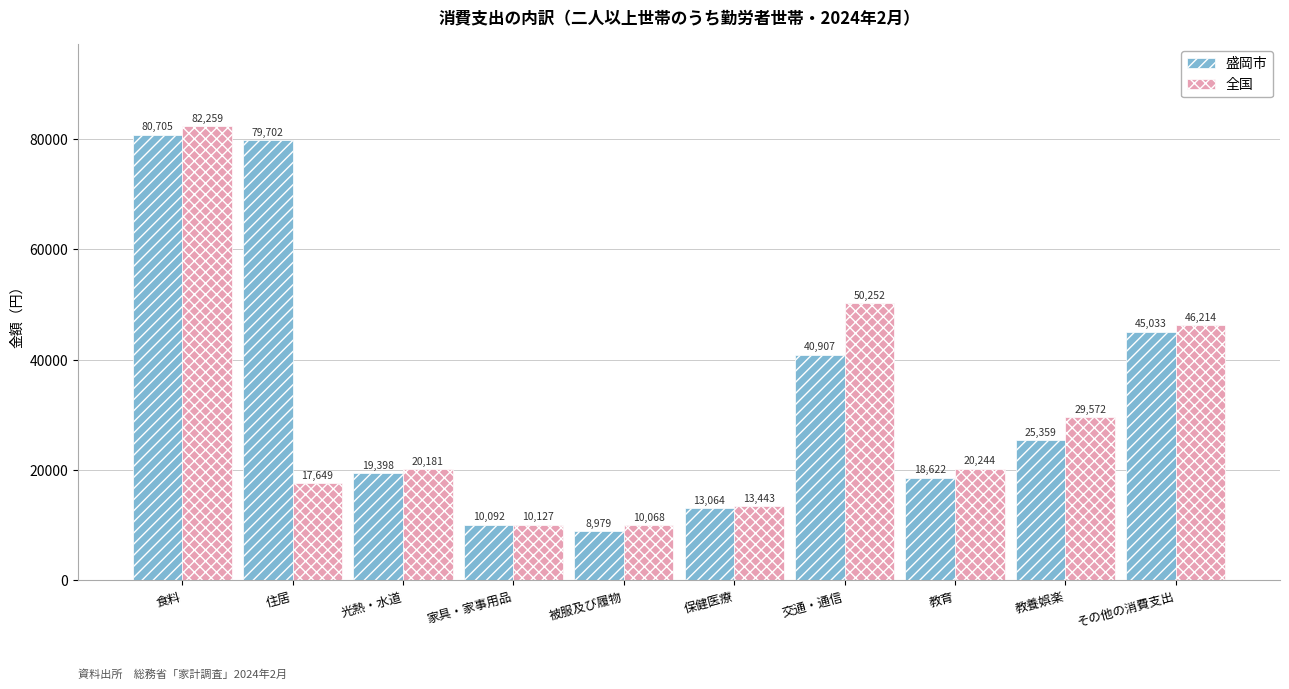

What is the label of the 7th bar from the right?

家具・家事用品